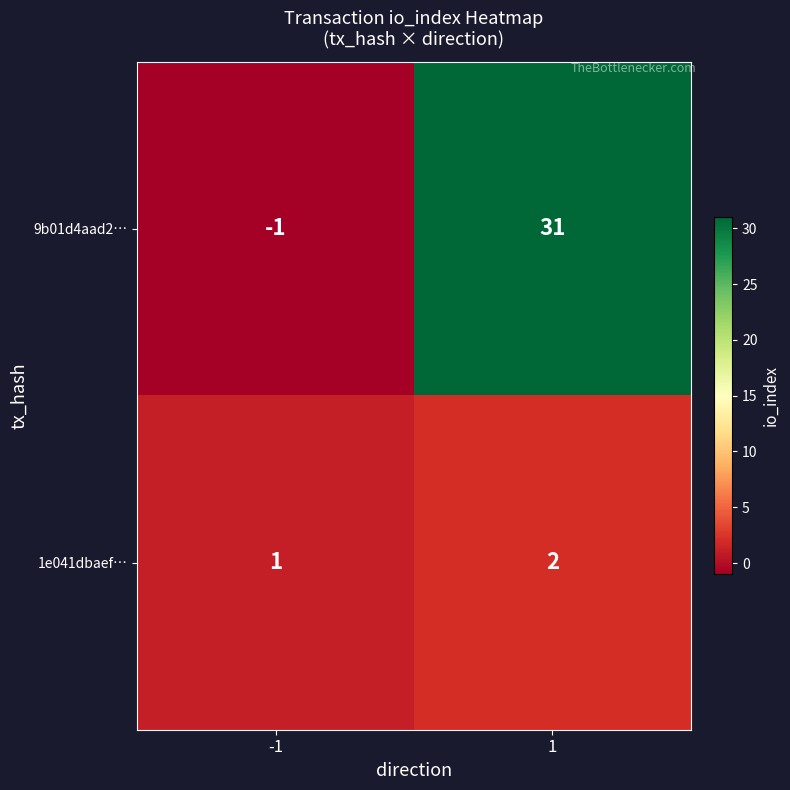

Count the number of data series in this chart.

2